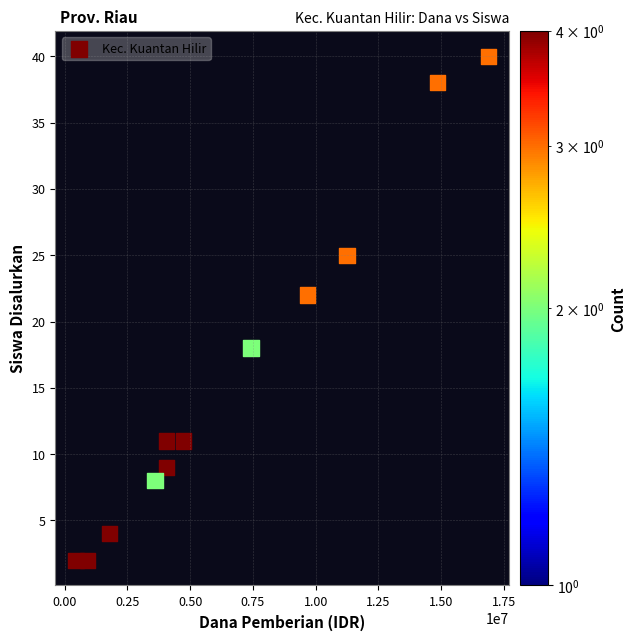

What is the average X value?

6637500